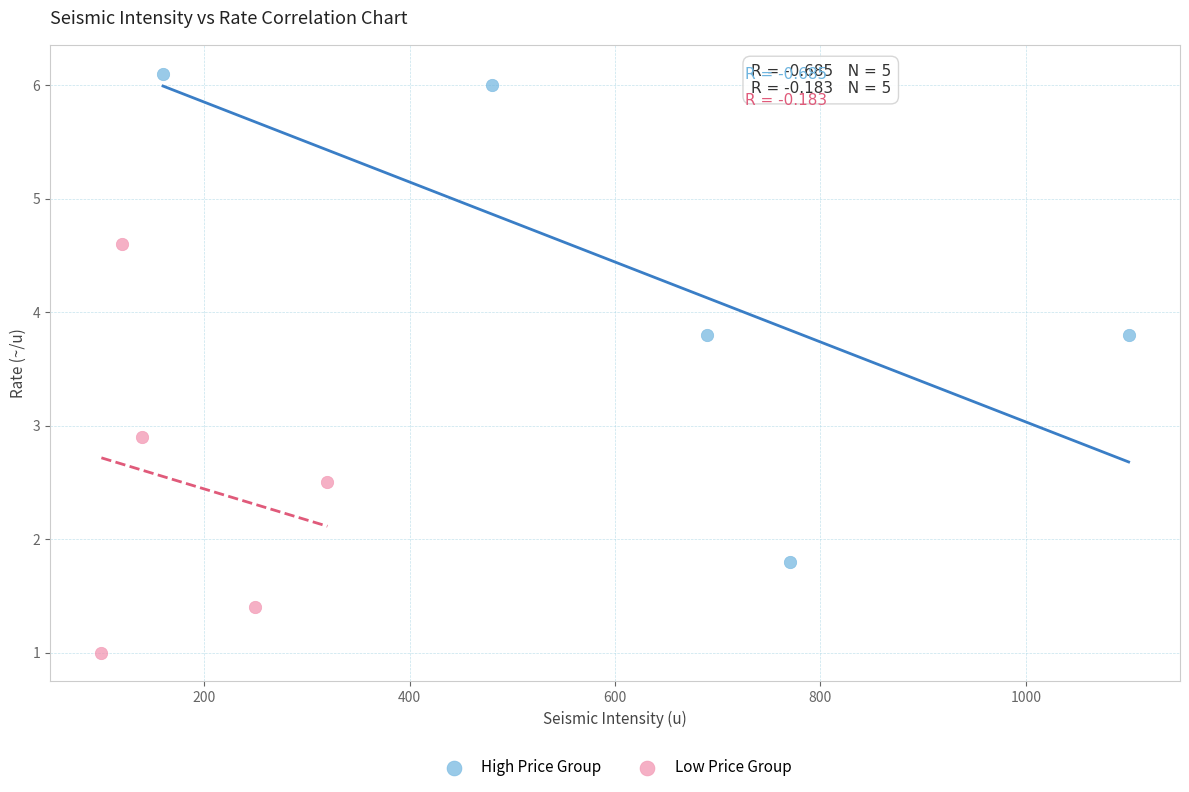

Which series has the widest spread of Y values?

High Price Group